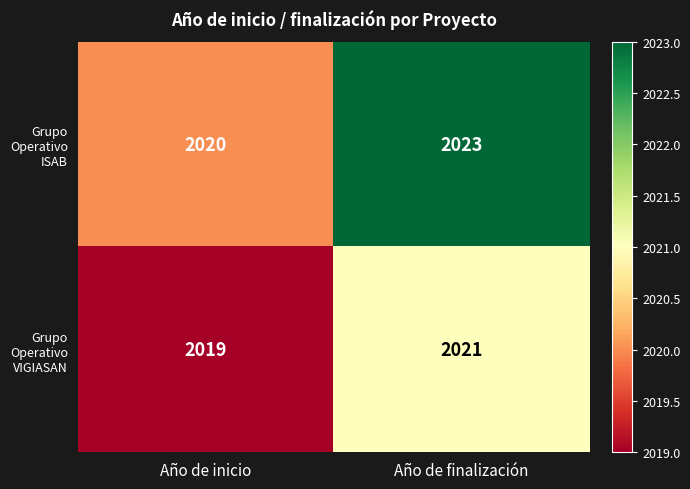

Reading left to right, extract all data points from this chart.

Grupo Operativo ISAB: 2020	2023
Grupo Operativo VIGIASAN: 2019	2021